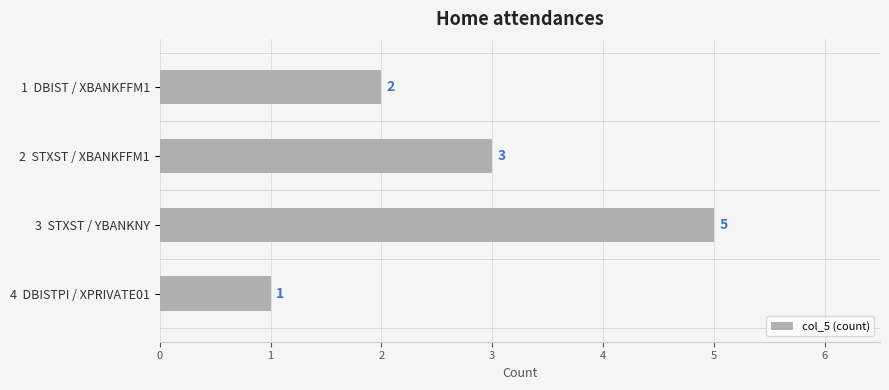

What is the maximum value shown in the chart?

5